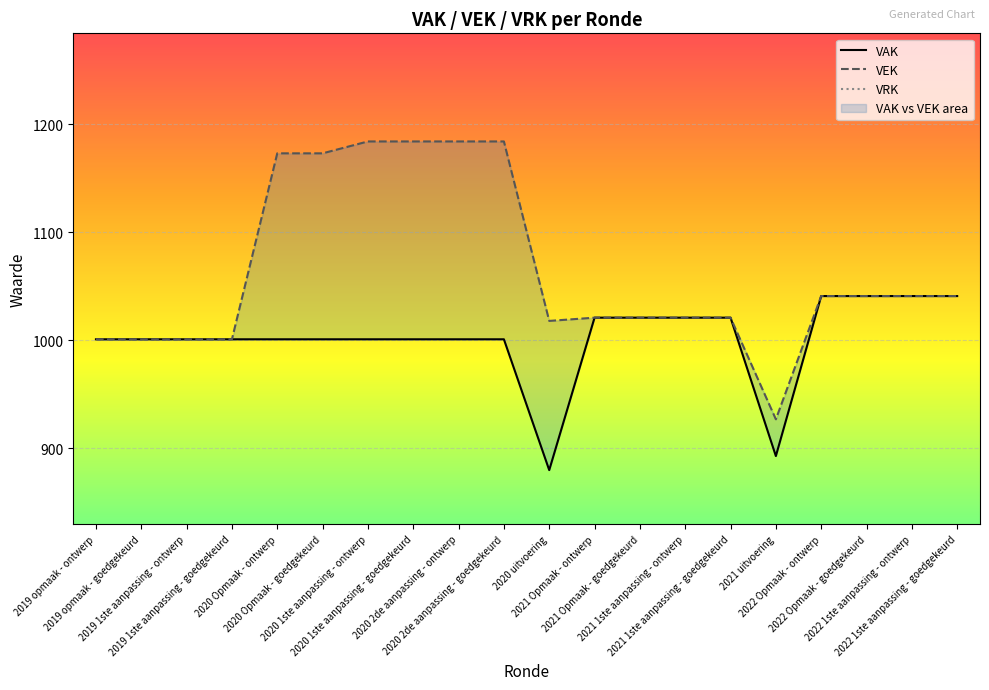

At which label is VAK closest to 960?

2019 opmaak - ontwerp